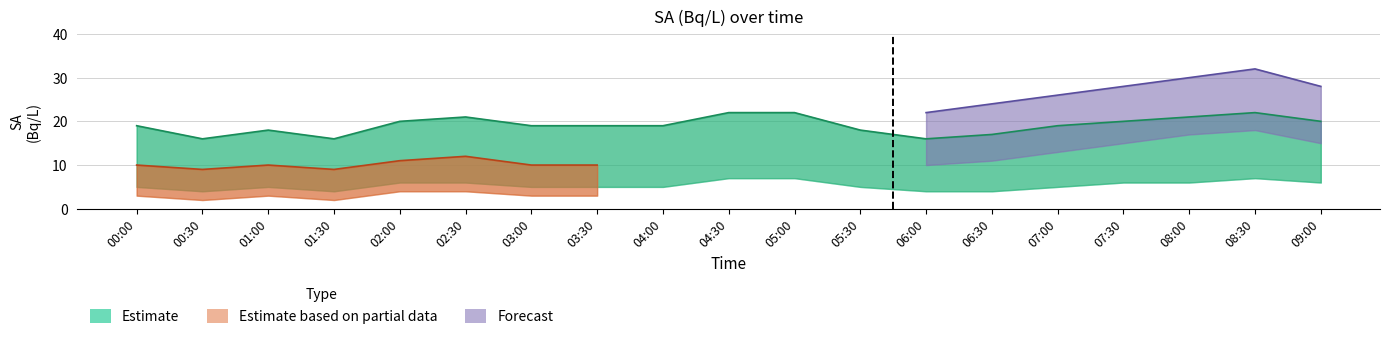

Between 03:00 and 02:30, which is larger?

02:30